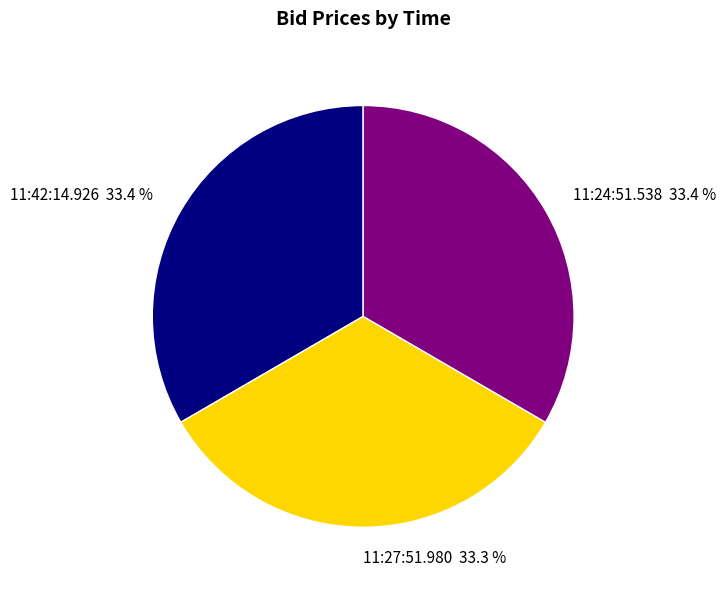

Is there a majority slice in this chart?

No